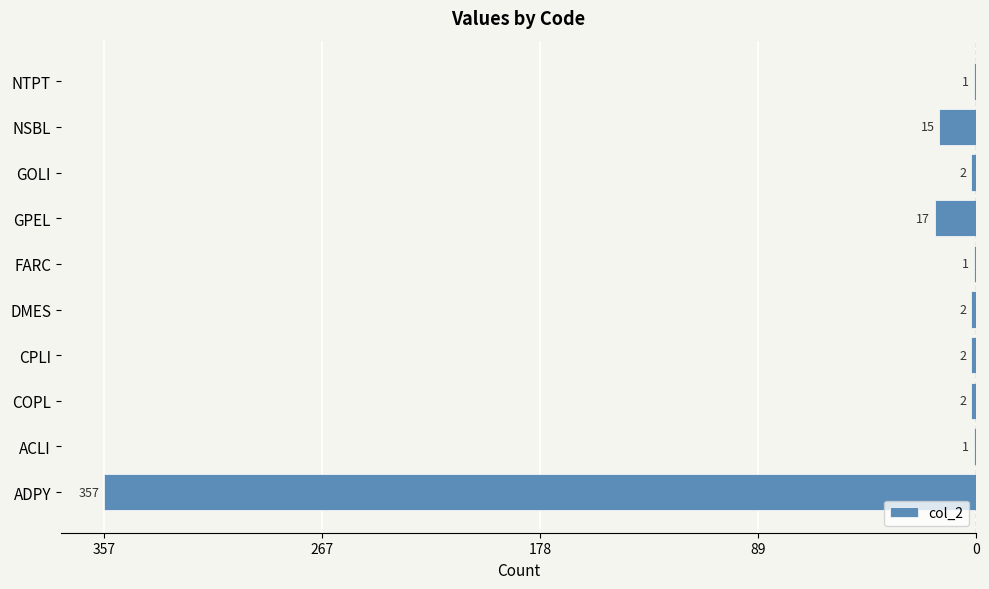

Are the bars horizontal?

Yes